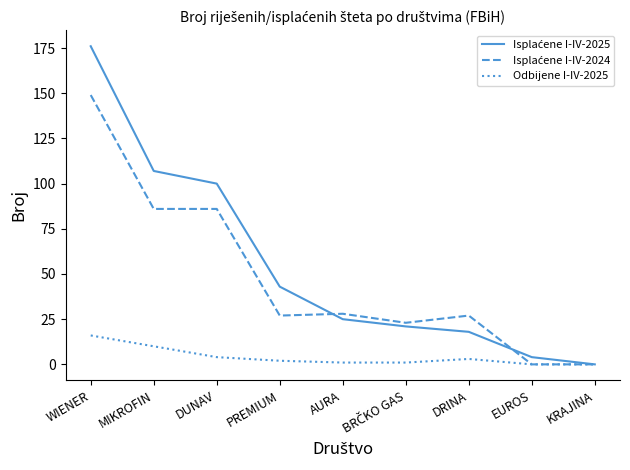

At which category is the sum across all series the highest?

WIENER